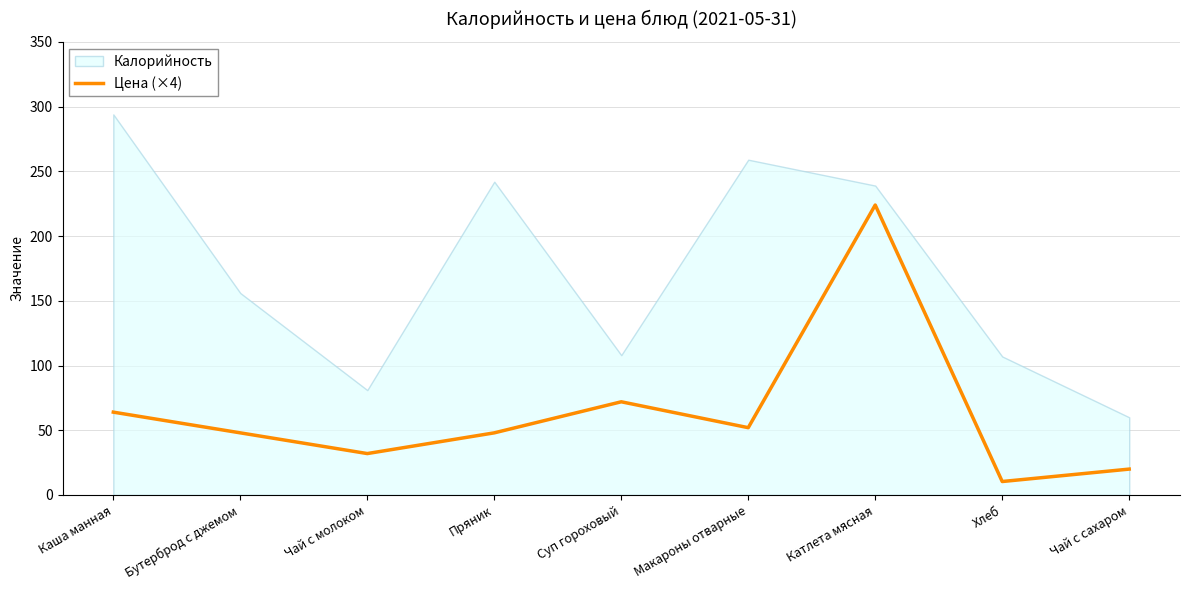

What is the label of the 1st point from the left?

Каша манная